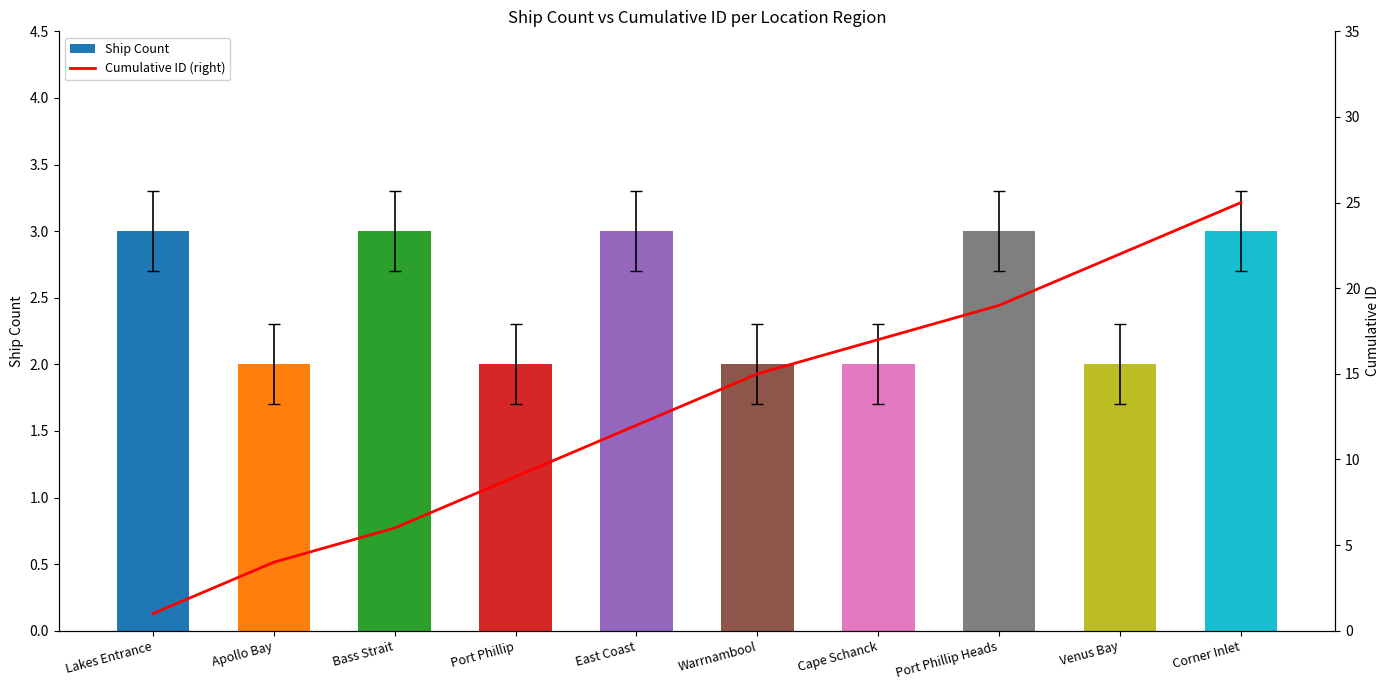

The Cumulative ID (right) series shows 36 at Corner Inlet. True or false?

False